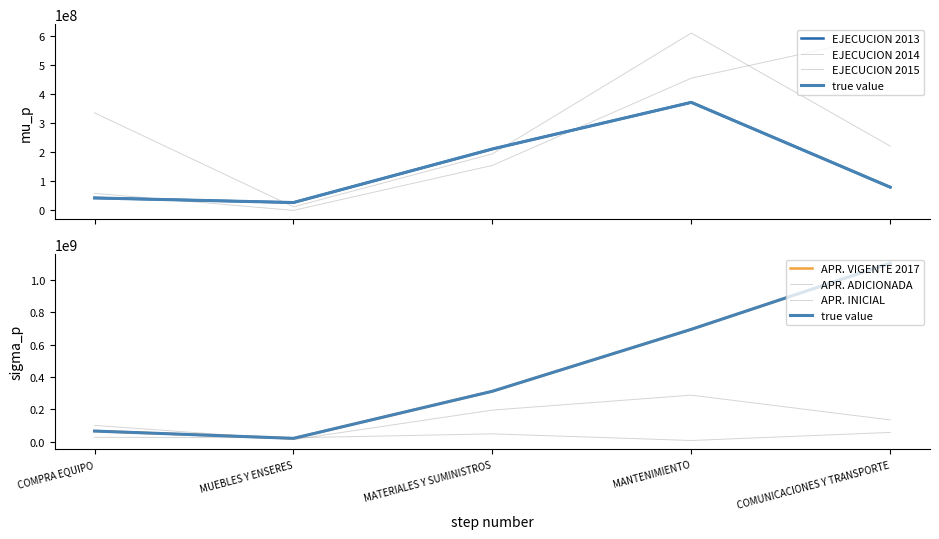

At which label does APR. INICIAL first exceed 26312050?

MATERIALES Y SUMINISTROS